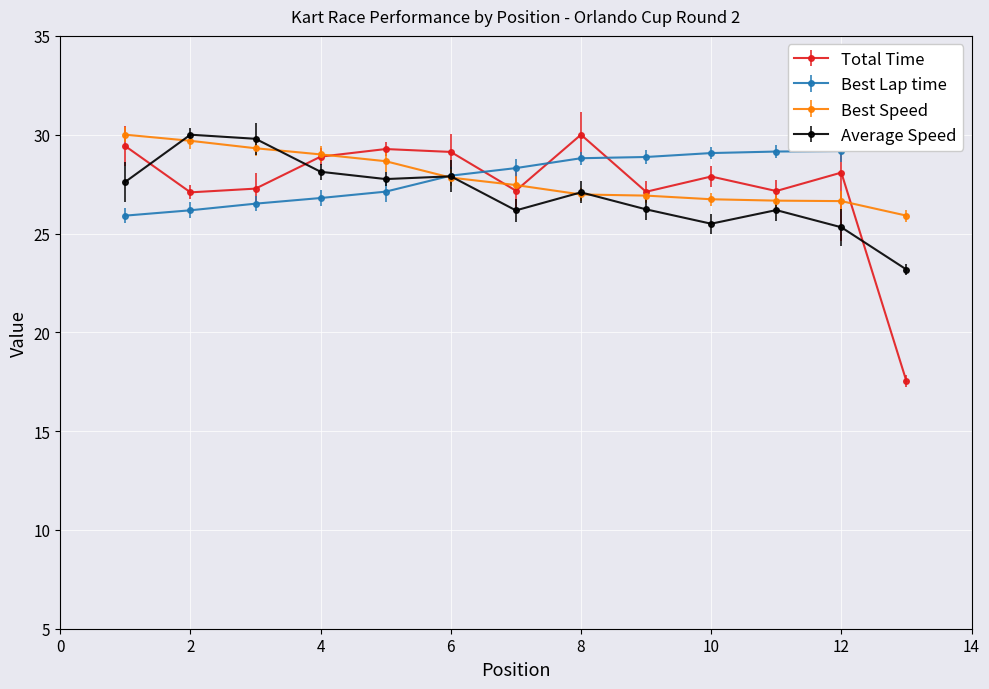

Which has a higher value, 12 or 2?

12